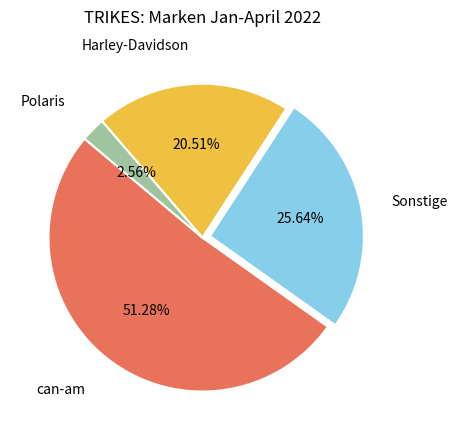

How many slices are in this pie chart?

4